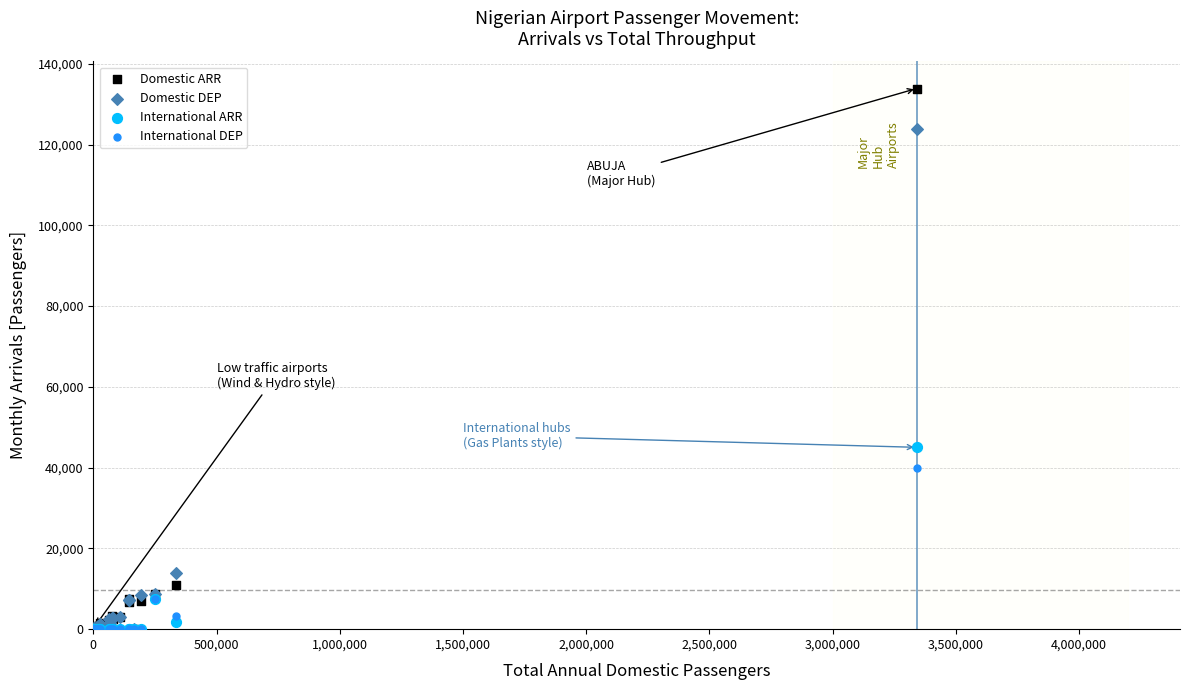

Which series has the largest Y range (max minus min)?

Domestic ARR